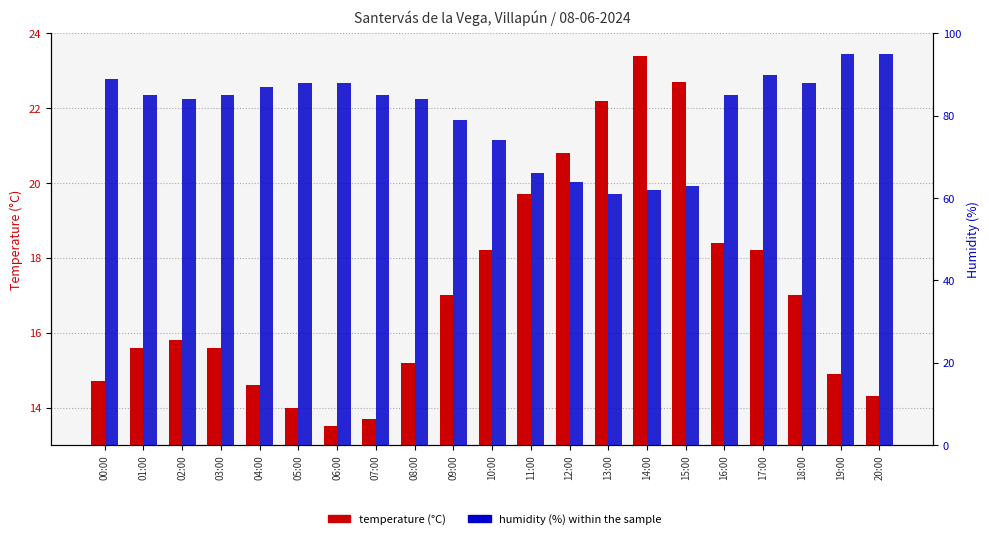

The Humidity (%) series shows 85.0 at 03:00. True or false?

True